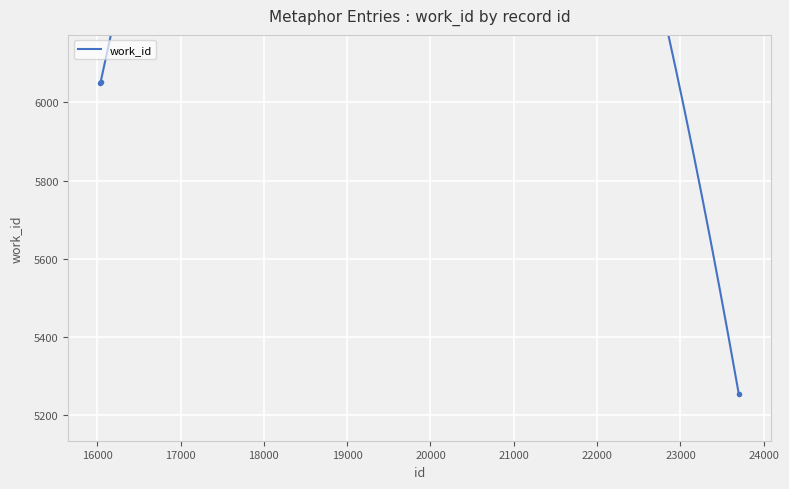

What is the difference between the second highest and minimum values?

794